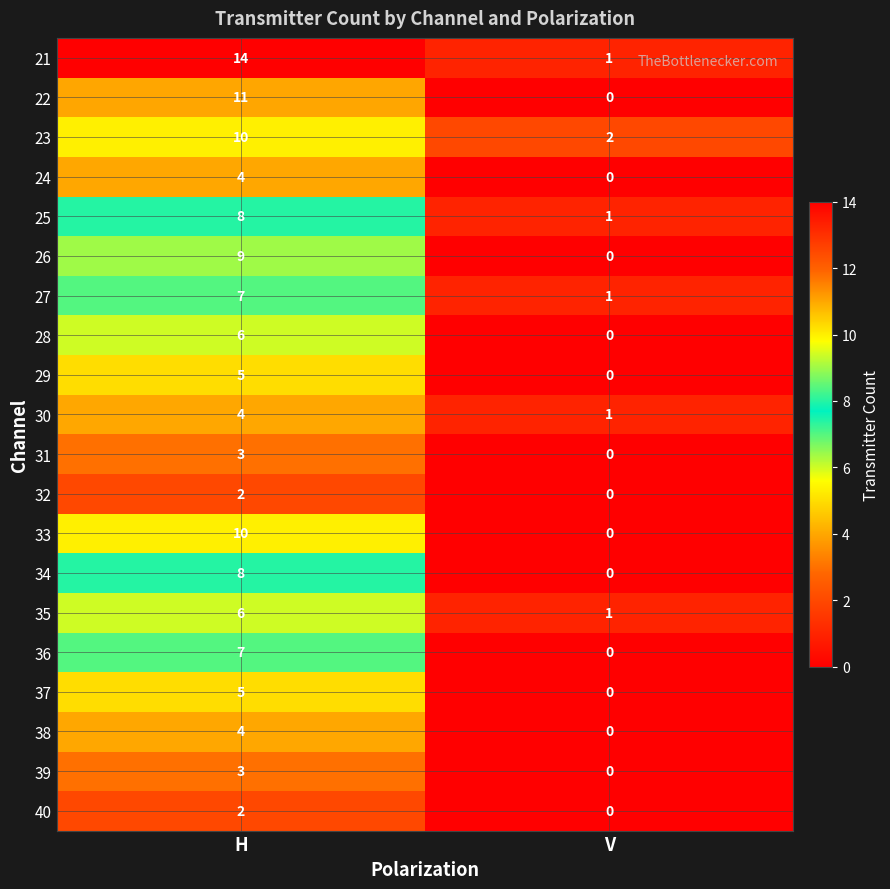

At how many categories does at least one series exceed 1?

2